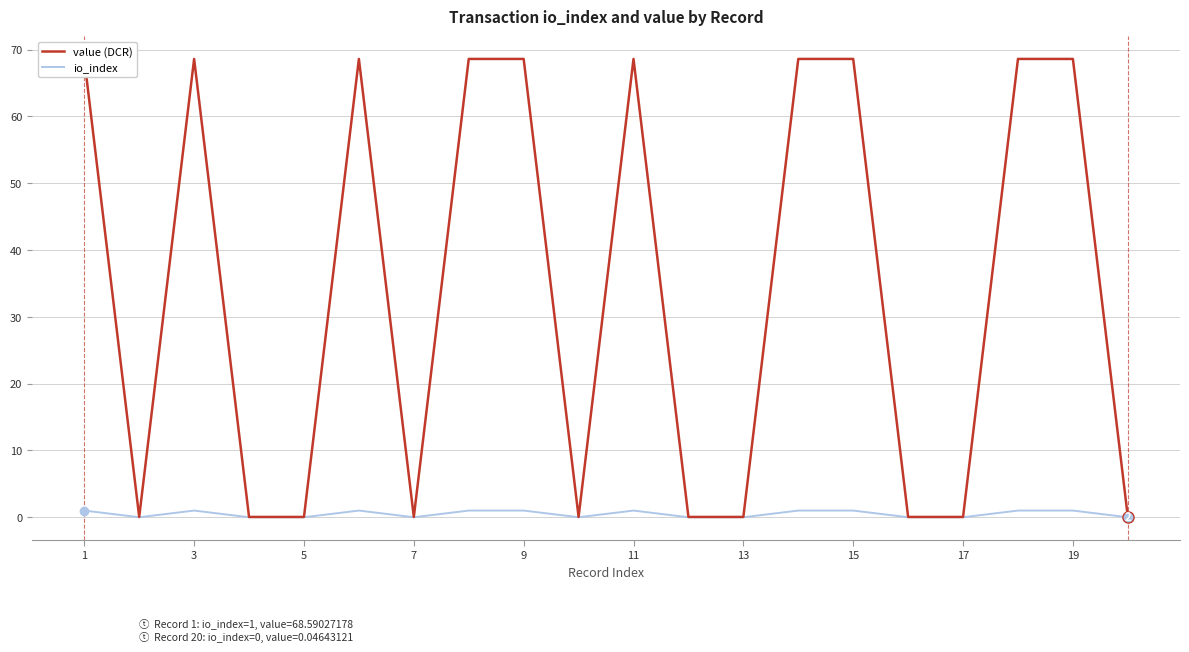

True or false: io_index has more than 0 points higher than both neighbors.

True